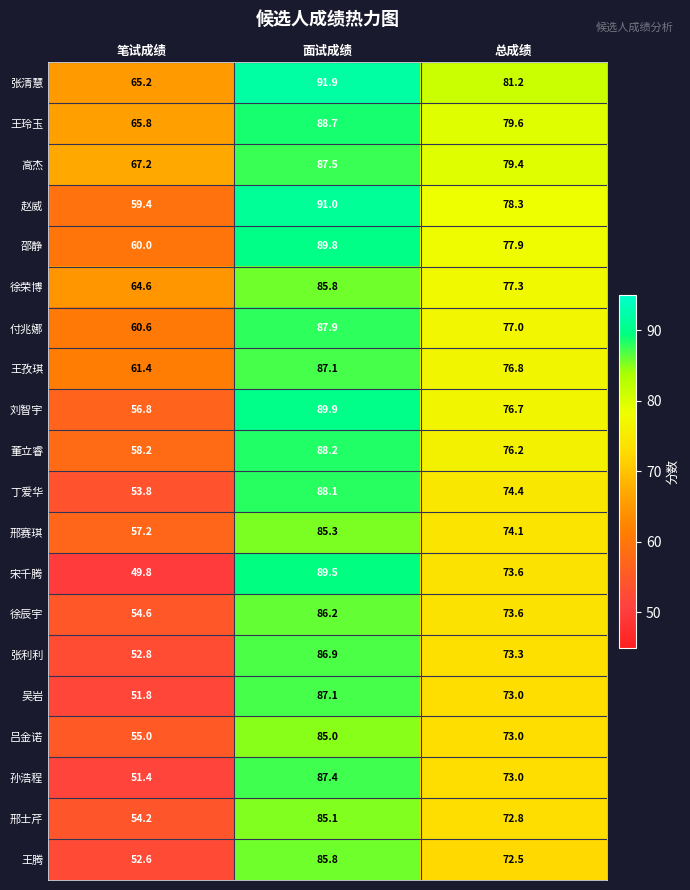

Which series has the largest total across all categories?

张清慧